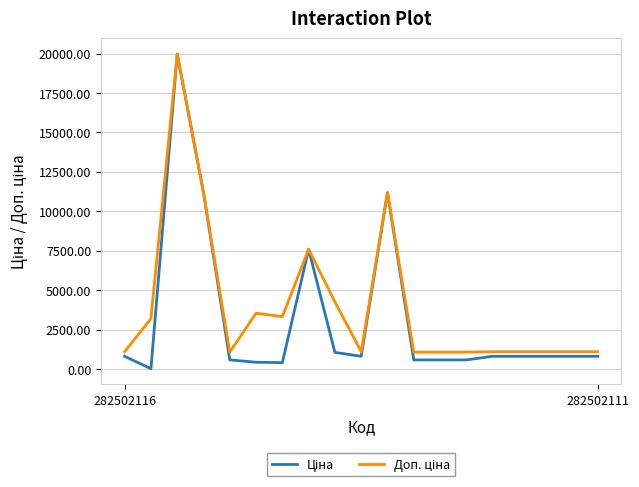

How many interior local valleys does the Ціна series have?

3